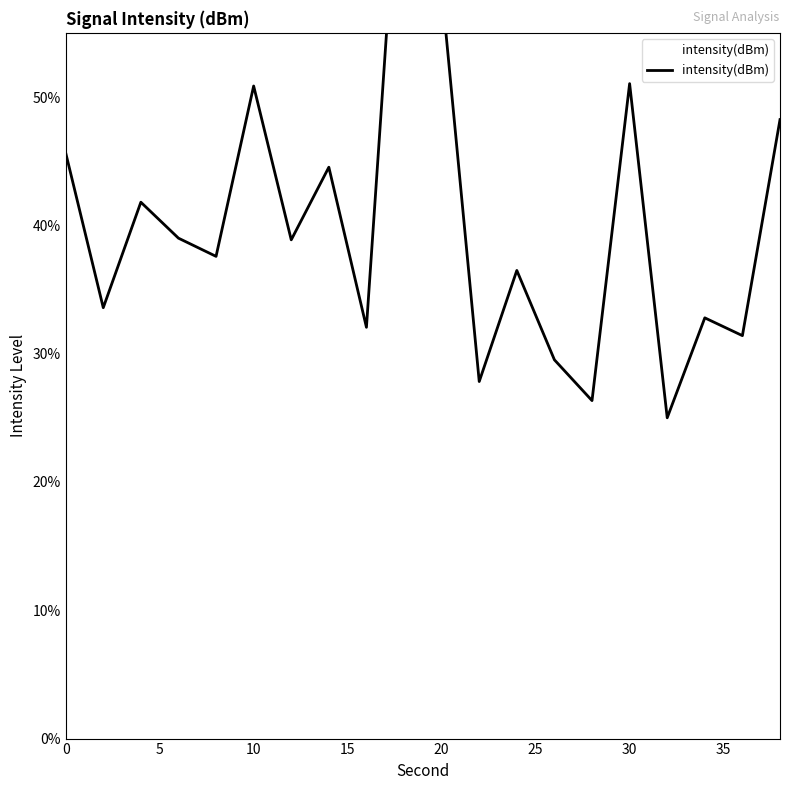

What is the smallest value displayed?

25.0